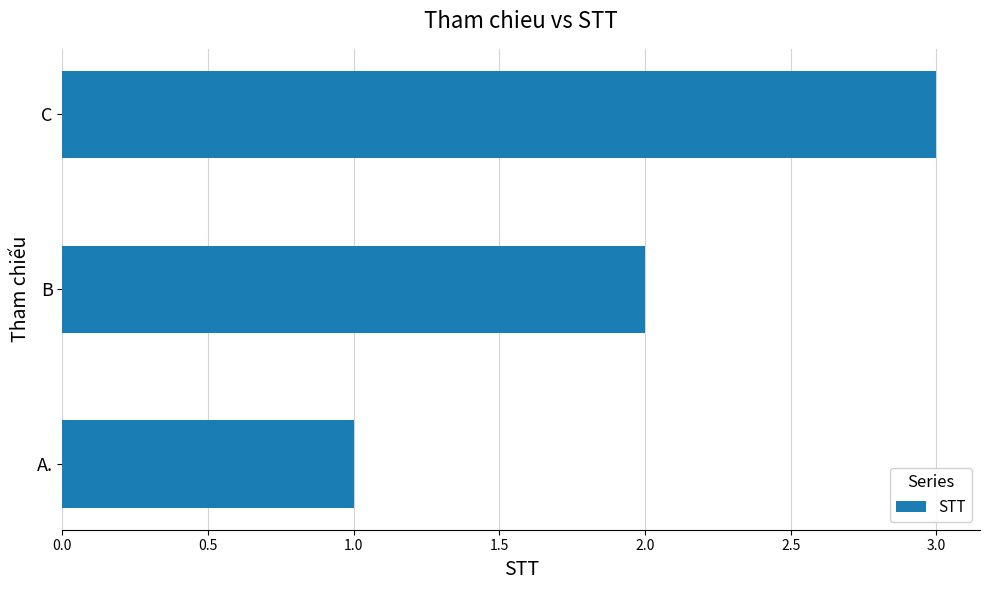

Approximately how many times larger is the value at A. compared to C?

0.3